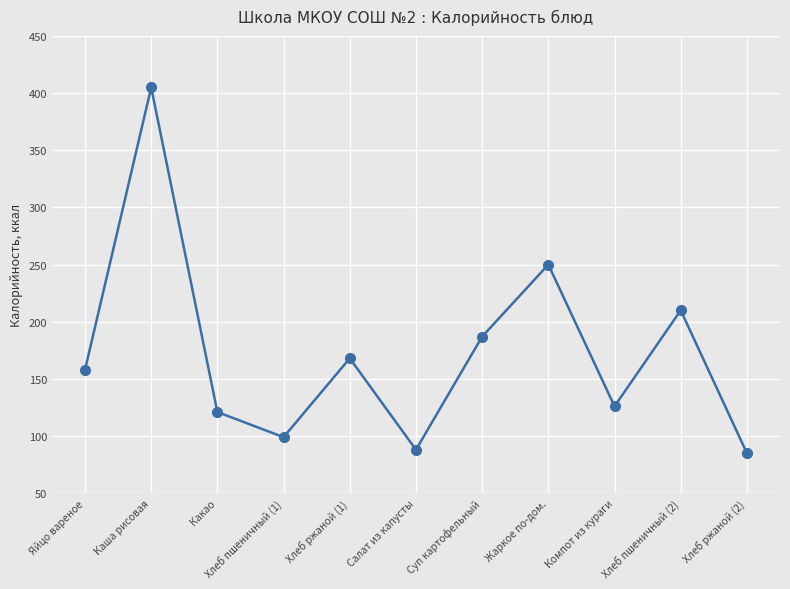

Reading right to left, transcribe all the data shown in this chart.

Хлеб ржаной (2)=85	Хлеб пшеничный (2)=210	Компот из кураги=126	Жаркое по-дом.=250	Суп картофельный=187	Салат из капусты=88	Хлеб ржаной (1)=168	Хлеб пшеничный (1)=99	Какао=121	Каша рисовая=405	Яйцо вареное=158